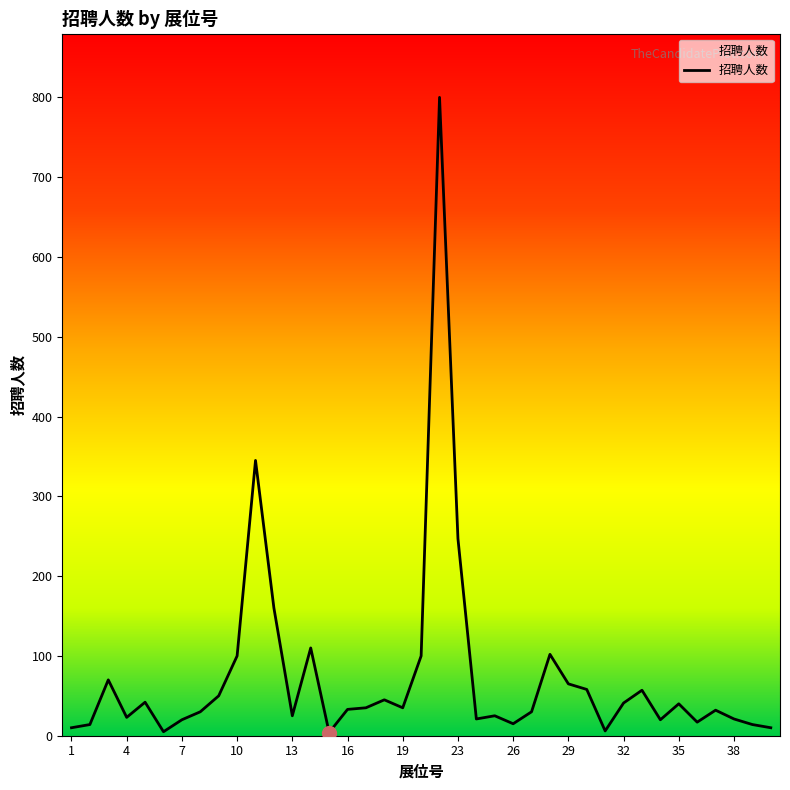

How many lines are shown in the chart?

1